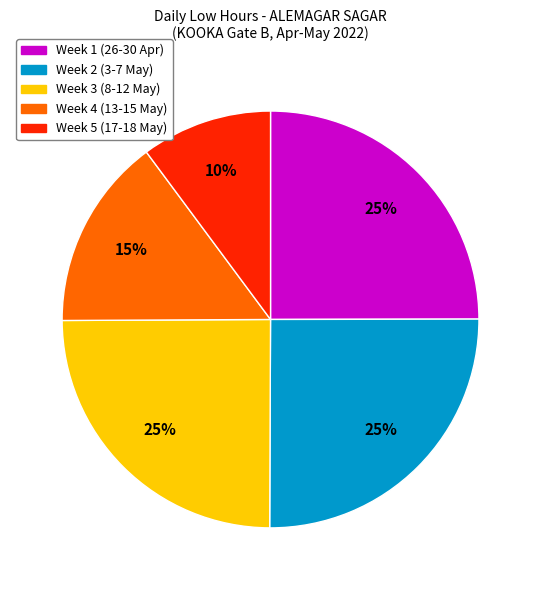

To the nearest percent, what is the difference between the largest and smallest slice percentages?

15%